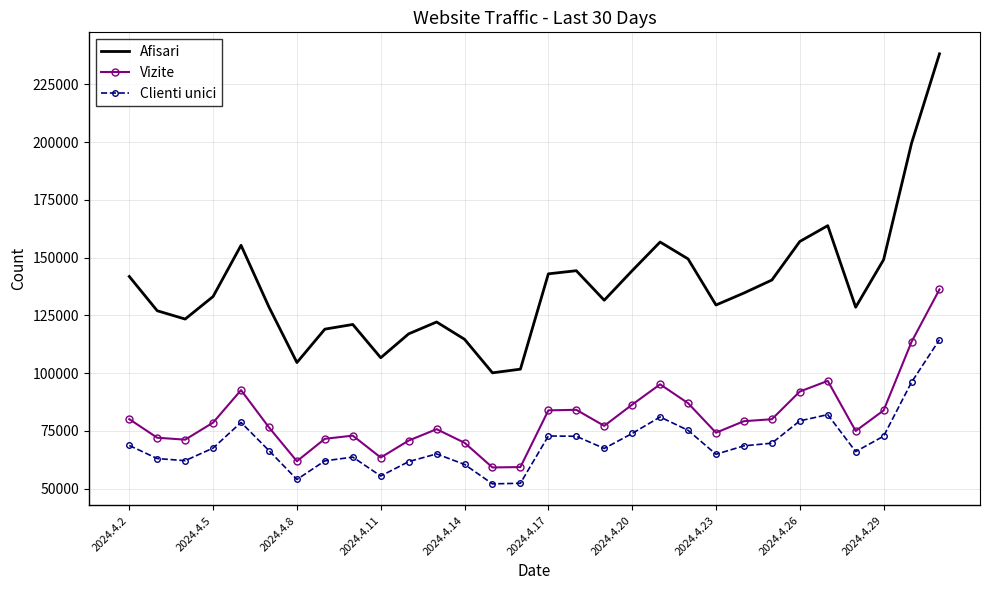

What is the highest value of the Afisari series?

238207